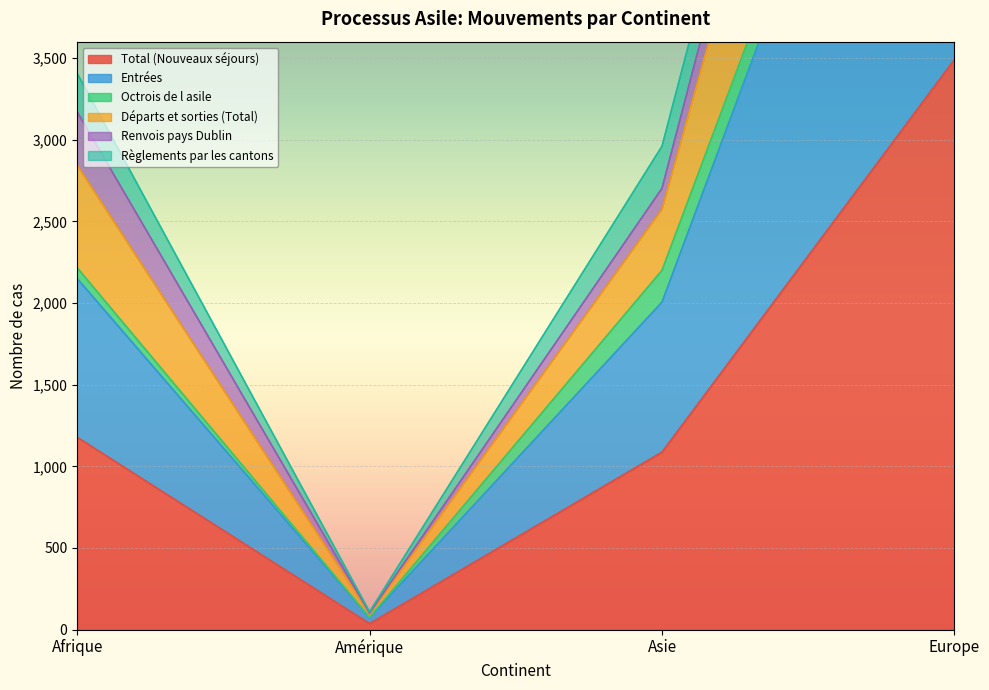

Which label corresponds to the smallest value in the chart?

Amérique